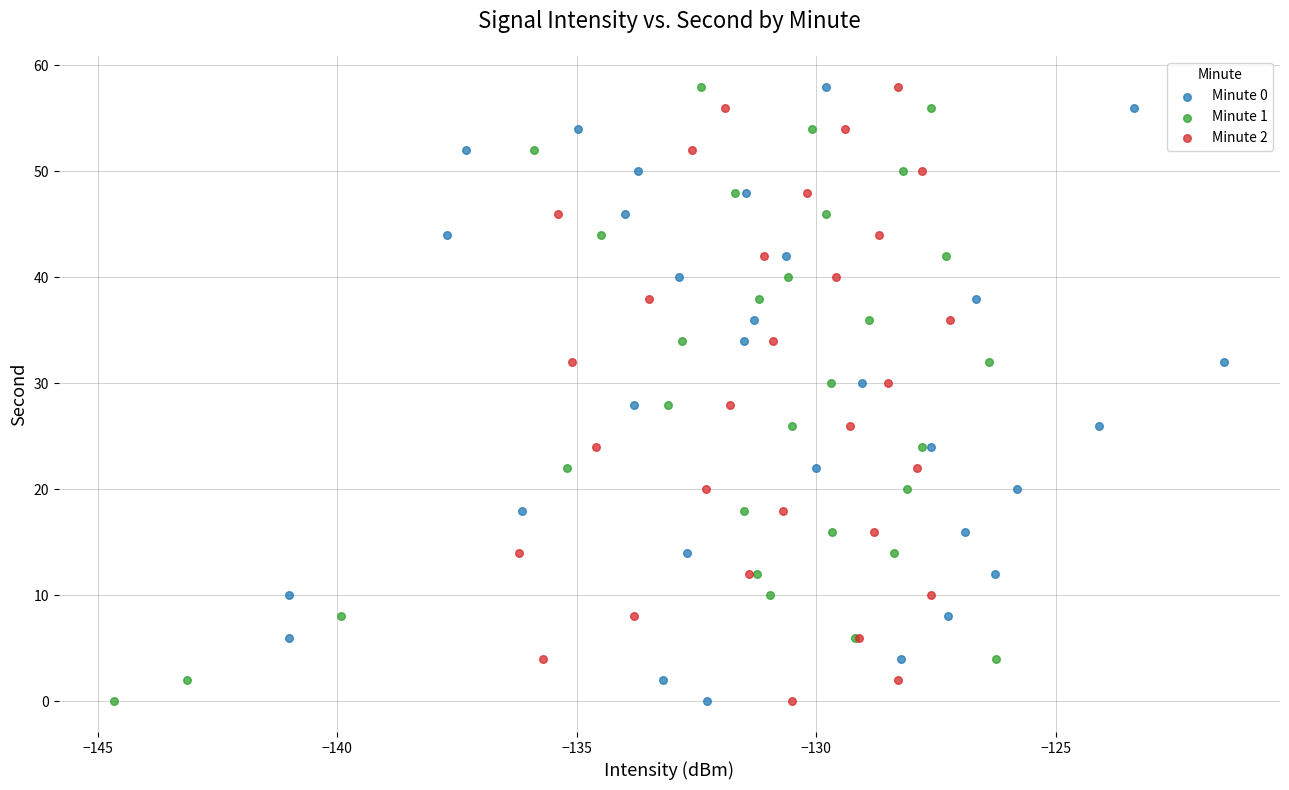

What are all the series names shown in the legend?

Minute 0, Minute 1, Minute 2